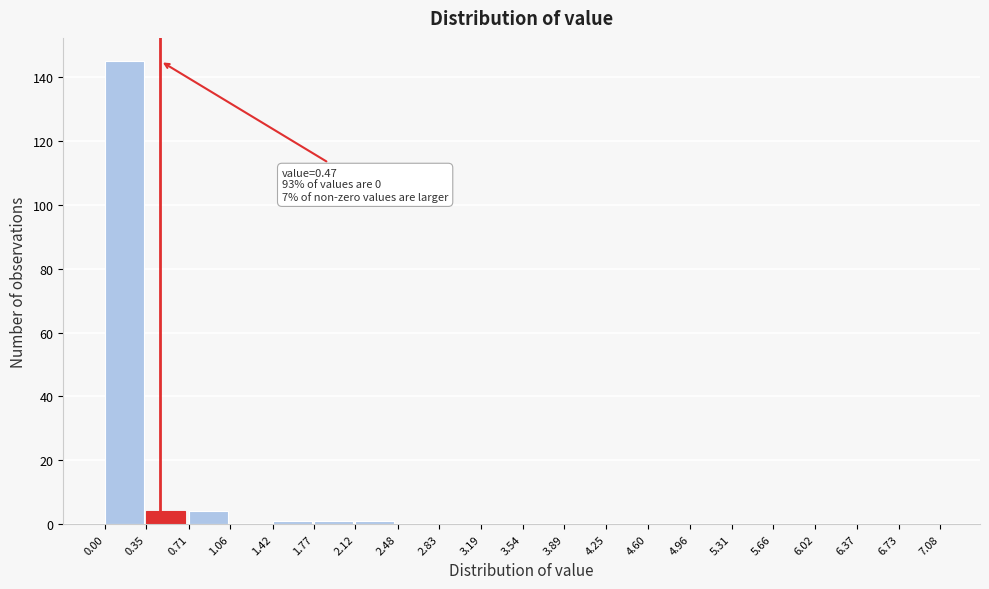

Over which range of the x-axis is the bar tallest?

0.00 to 0.35